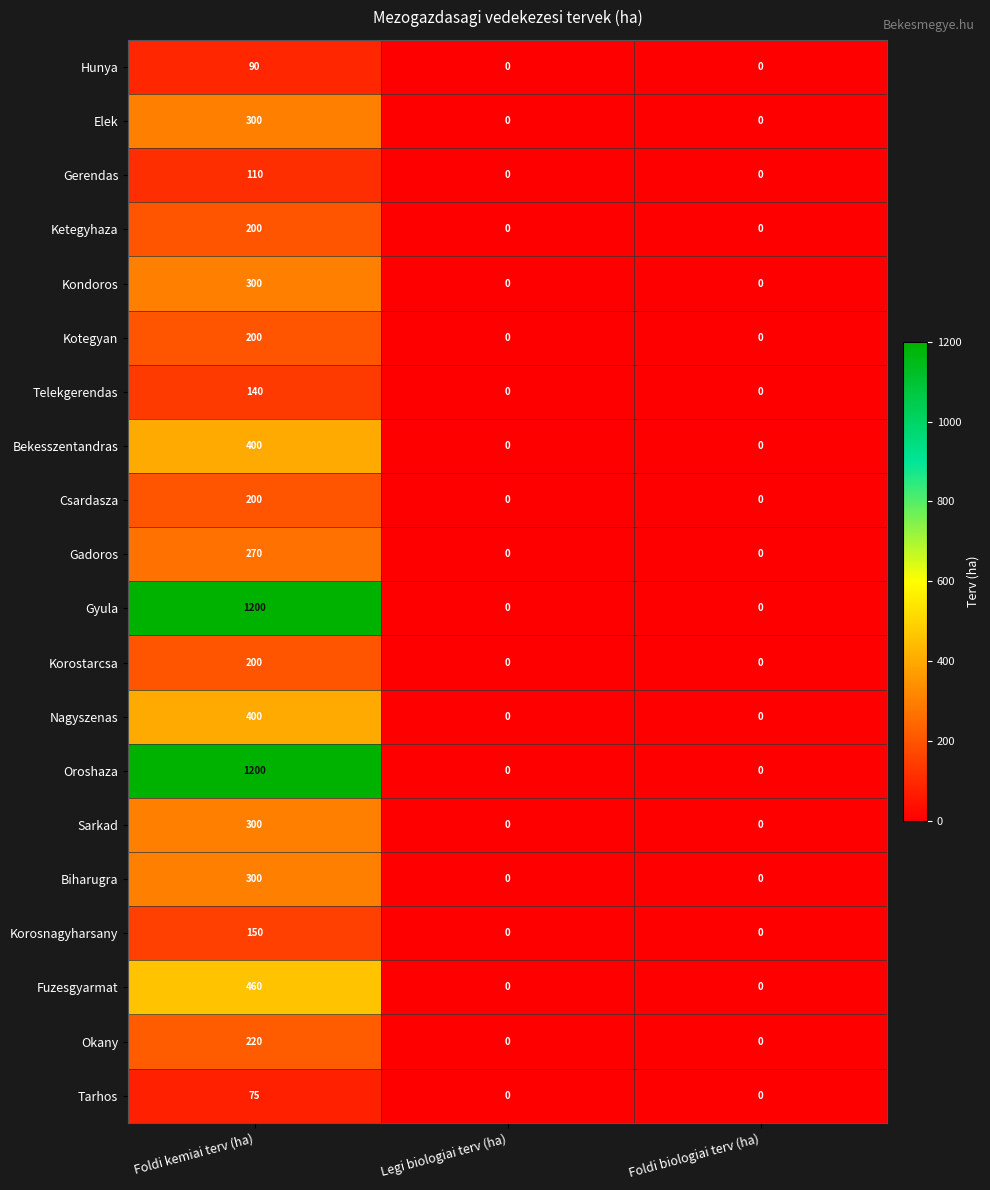

Count the Korostarcsa values in the range 0 to 200.

3